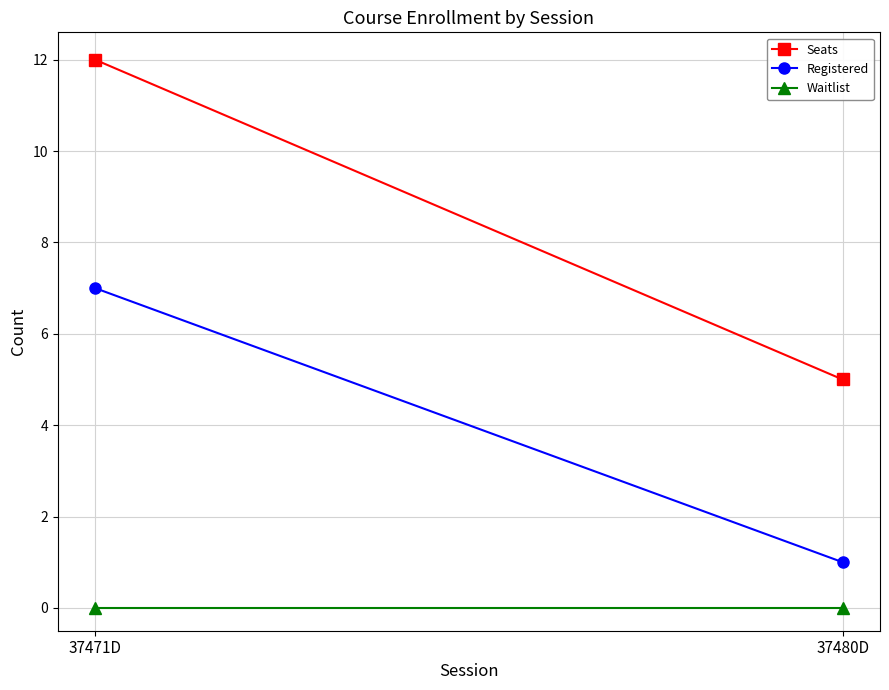

True or false: Seats has a value of 5 at 37480D.

True